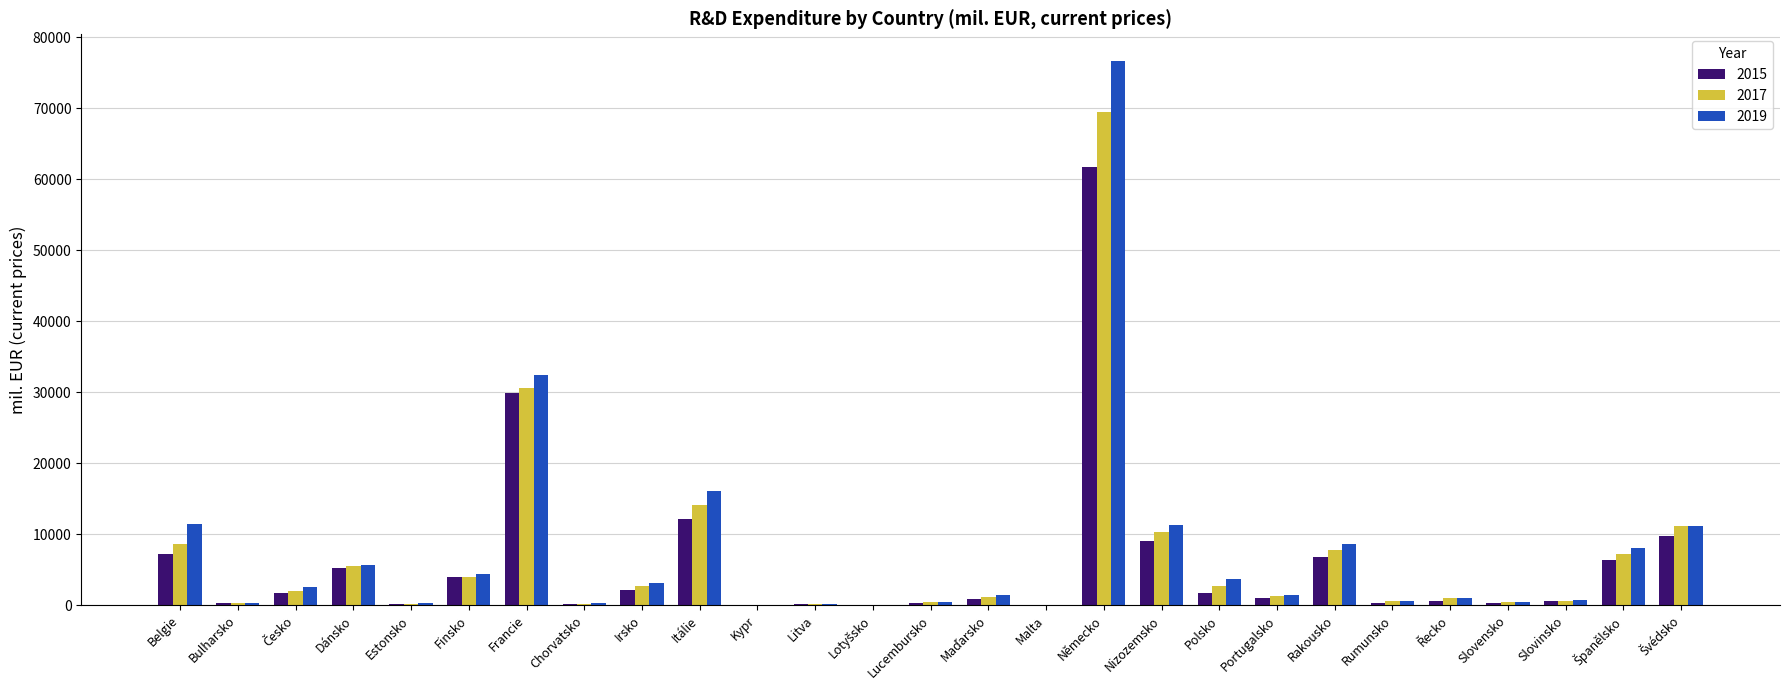

What is the maximum value shown in the chart?

76567.6